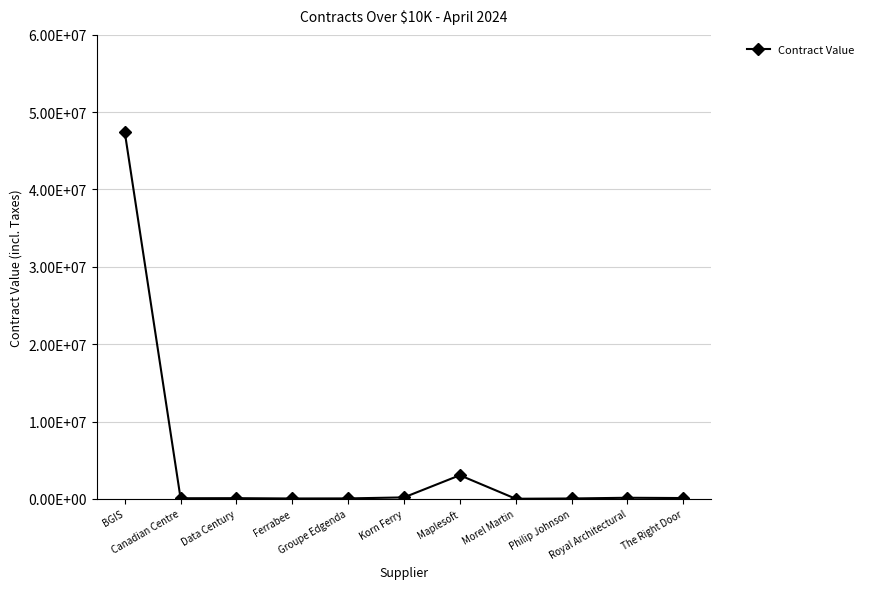

Is this an area chart (filled region under the line)?

No